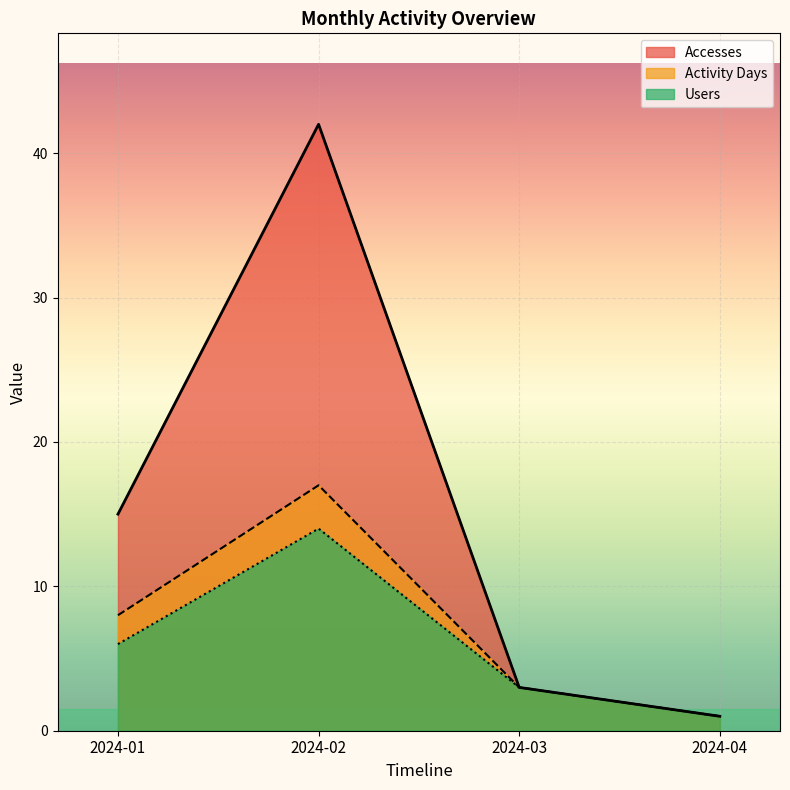

Reading right to left, what are all the values shown in this chart?

Accesses: 1	3	42	15
Activity Days: 1	3	17	8
Users: 1	3	14	6